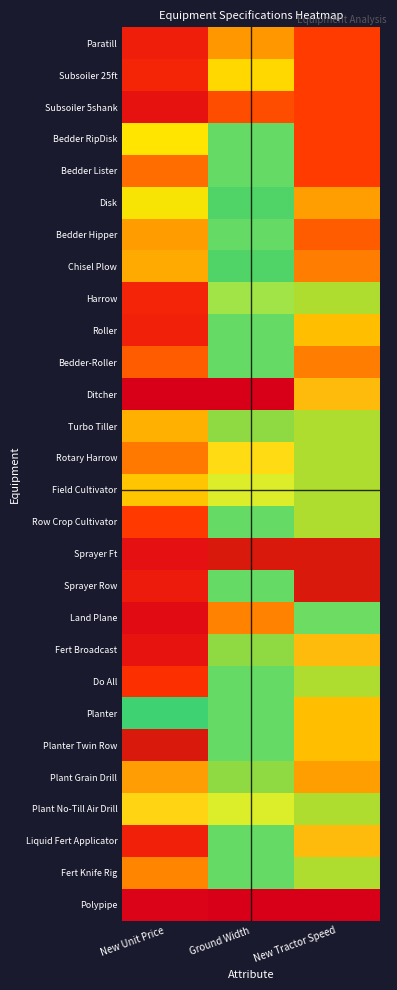

Rank the series at New Unit Price from highest to lowest value.

Planter Twin Row, Plant Grain Drill, Plant No-Till Air Drill, Planter, Disk, Bedder RipDisk, Field Cultivator, Turbo Tiller, Chisel Plow, Bedder Hipper, Fert Knife Rig, Rotary Harrow, Bedder Lister, Bedder-Roller, Row Crop Cultivator, Do All, Subsoiler 25ft, Harrow, Roller, Liquid Fert Applicator, Paratill, Sprayer Row, Fert Broadcast, Subsoiler 5shank, Sprayer Ft, Land Plane, Polypipe, Ditcher